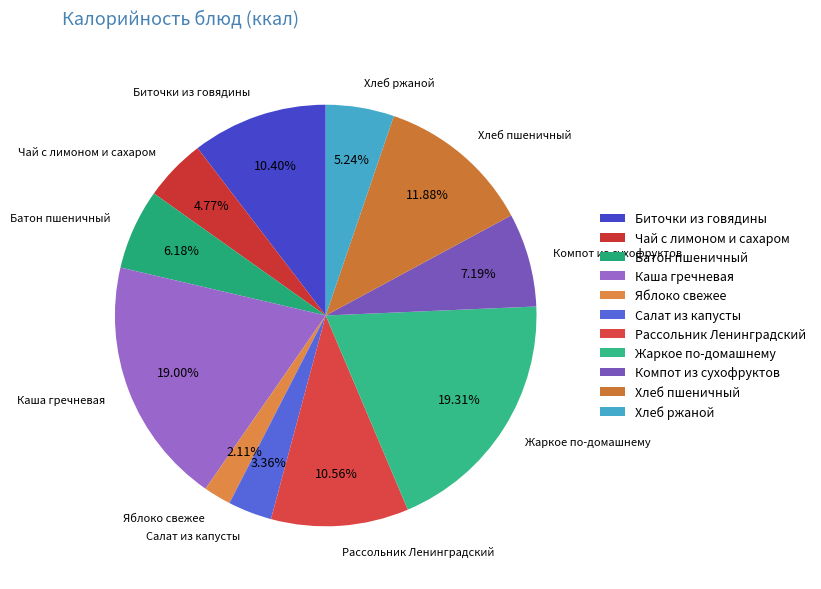

Which category has the smallest portion of the pie?

Яблоко свежее